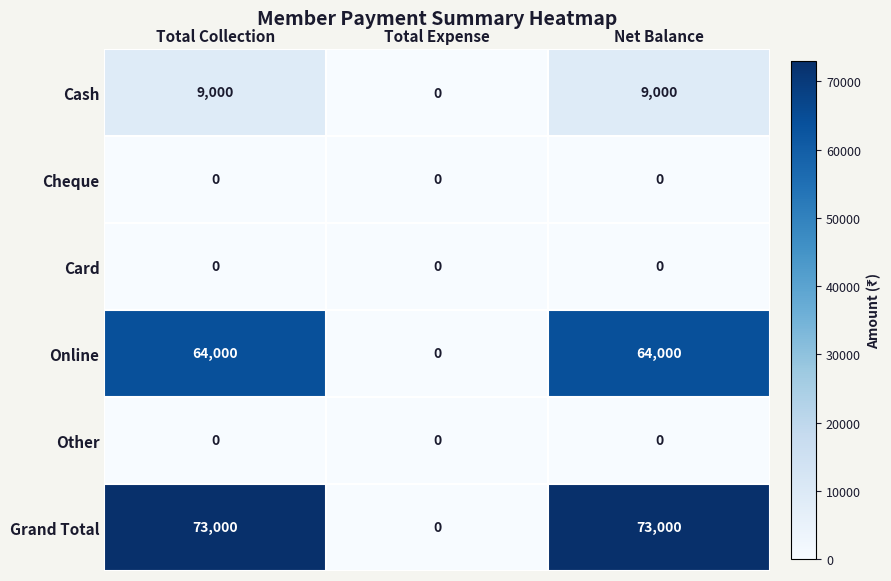

Which series changed the most between Total Expense and Net Balance?

Grand Total